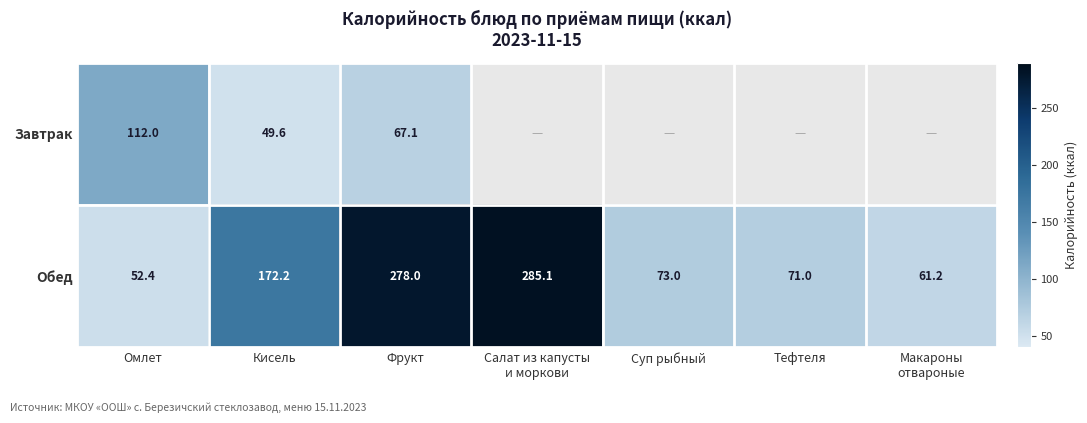

How many distinct data groups are displayed?

2